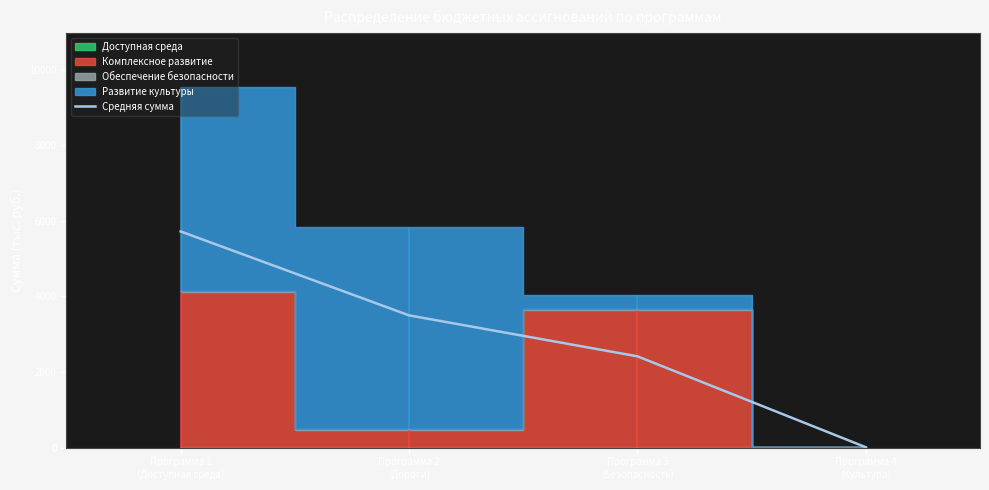

Reading left to right, what are all the values shown in this chart?

5718.5	3497.8	2414.3	9.0